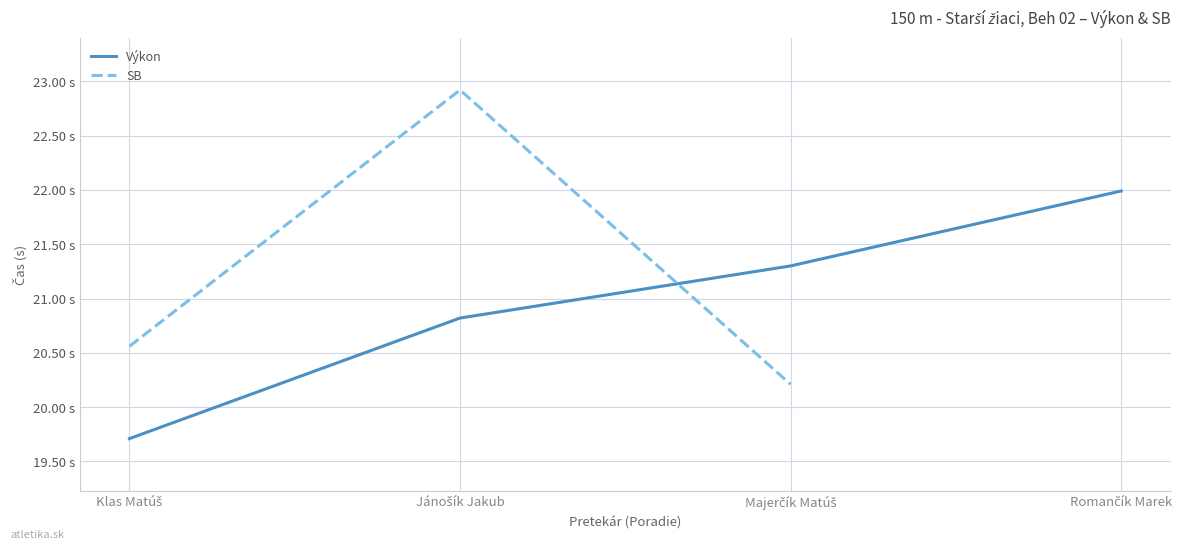

How many values in the Výkon series are below 21?

2